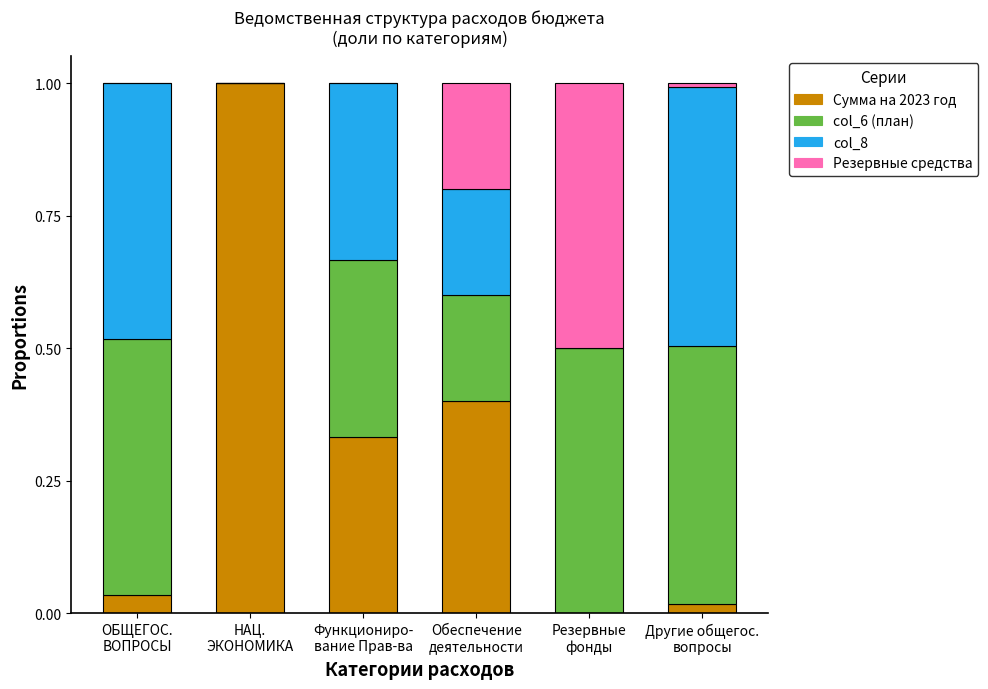

What is the highest value of the Сумма на 2023 год series?

1.0